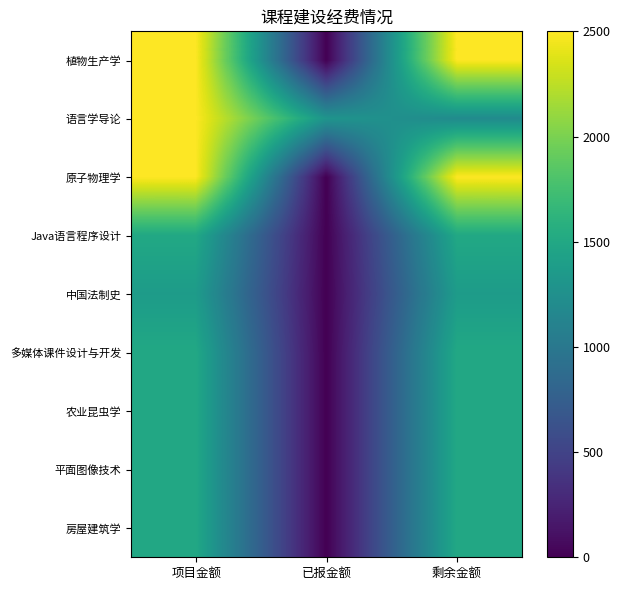

What is the difference between the highest and lowest values at 已报金额?

1300.0